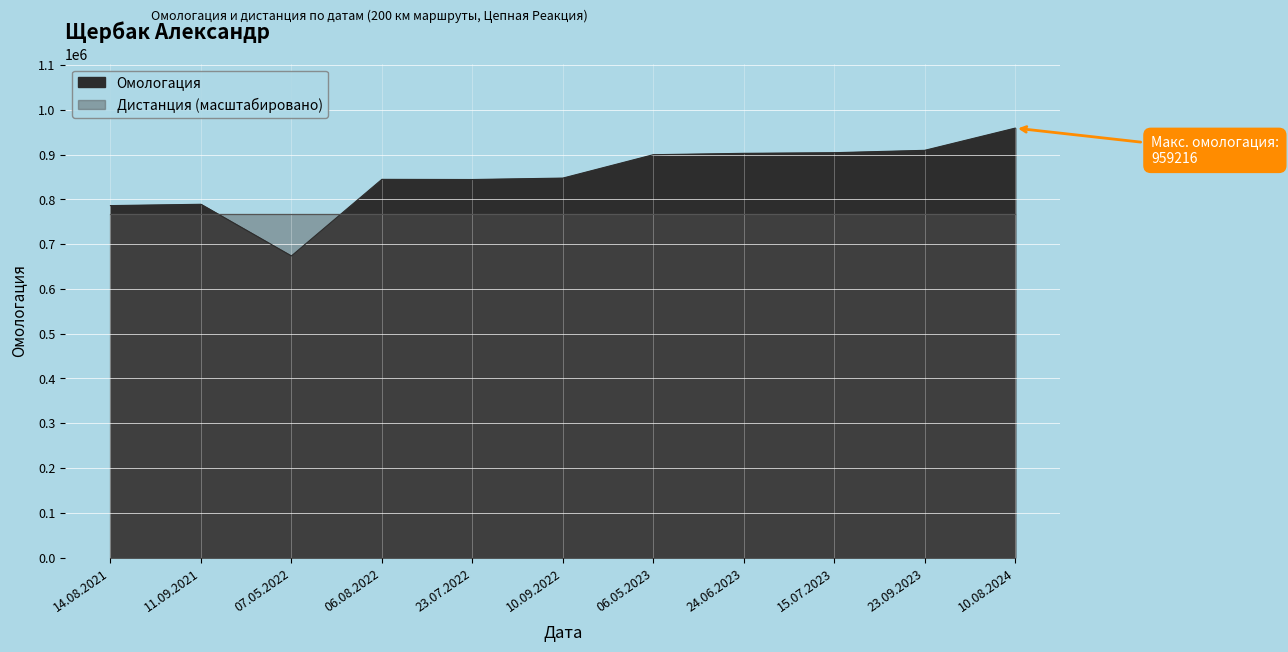

What position from the left is 10.08.2024?

11